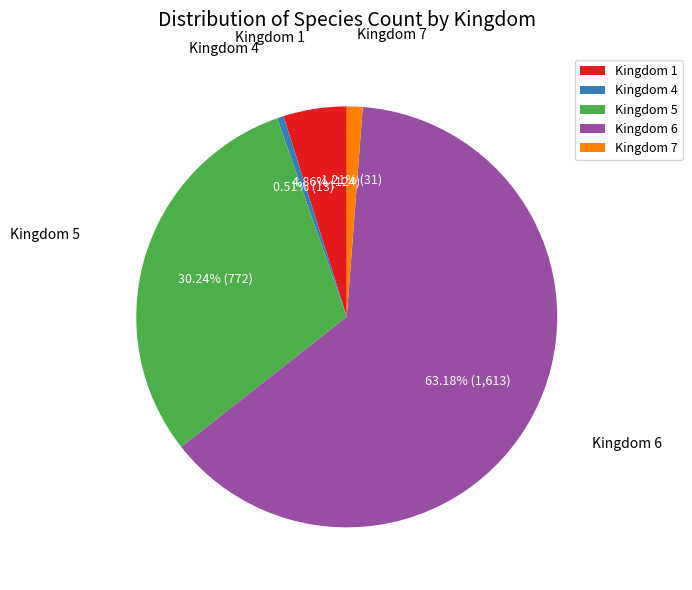

How many slices are in this pie chart?

5